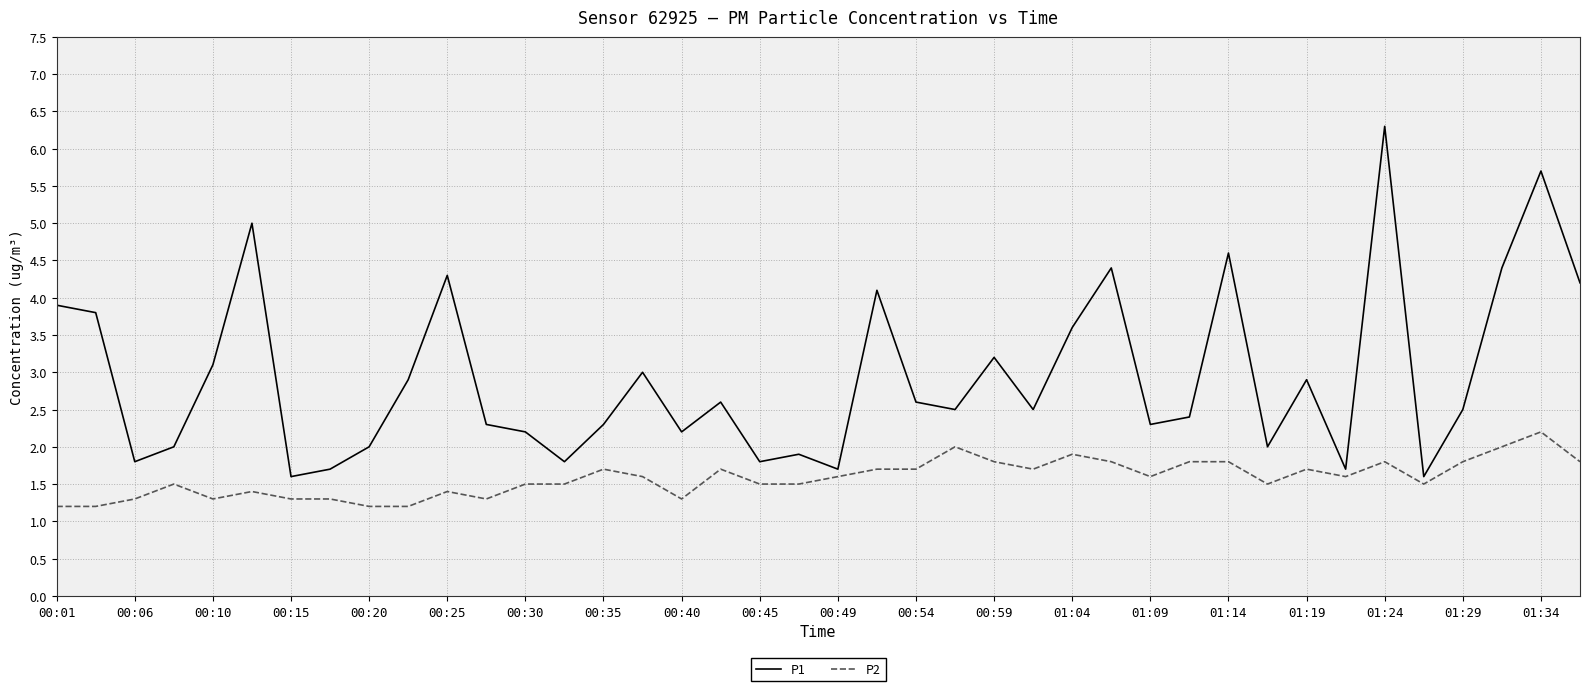

True or false: P1 and P2 intersect in this chart.

False